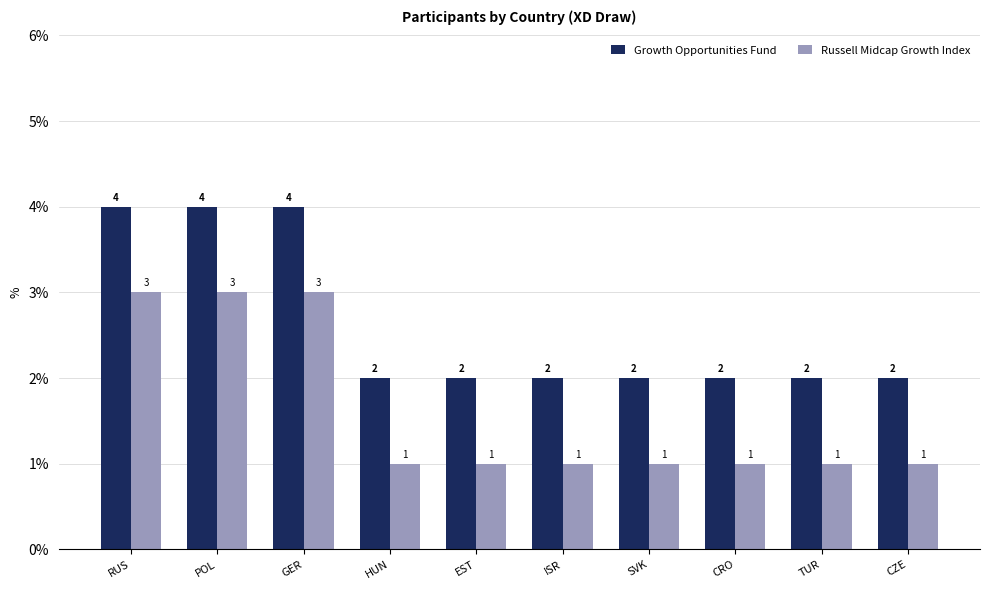

What is the minimum value shown in the chart?

1